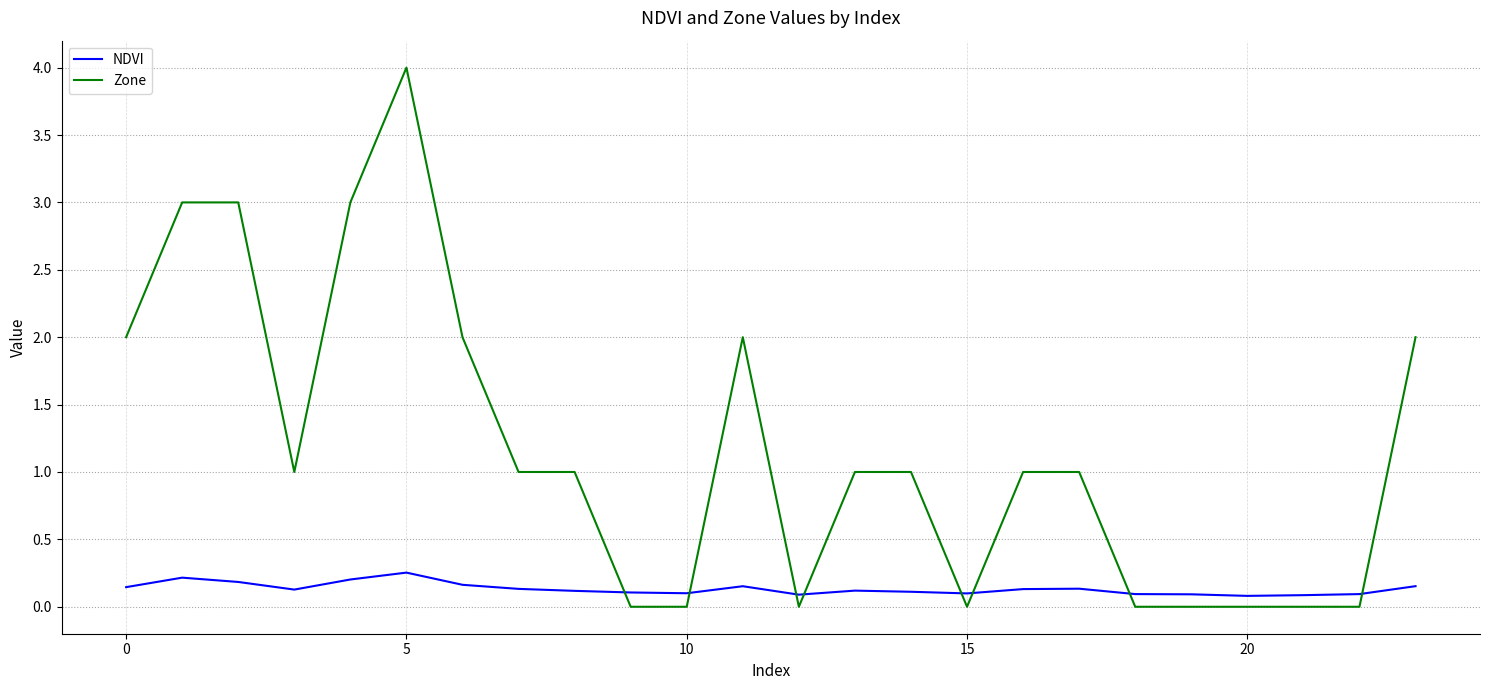

True or false: Zone and NDVI cross at least once.

True